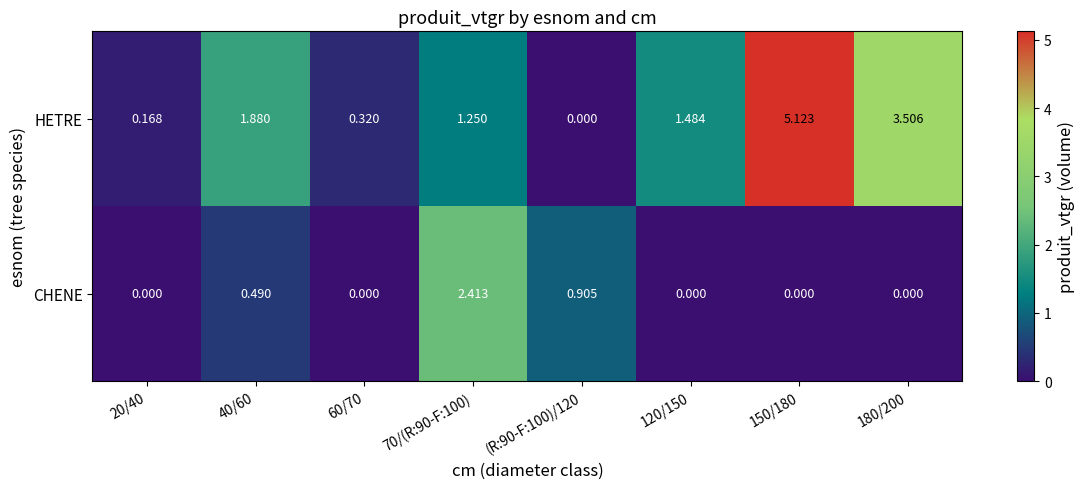

Rank the series by their average value, from highest to lowest.

HETRE, CHENE